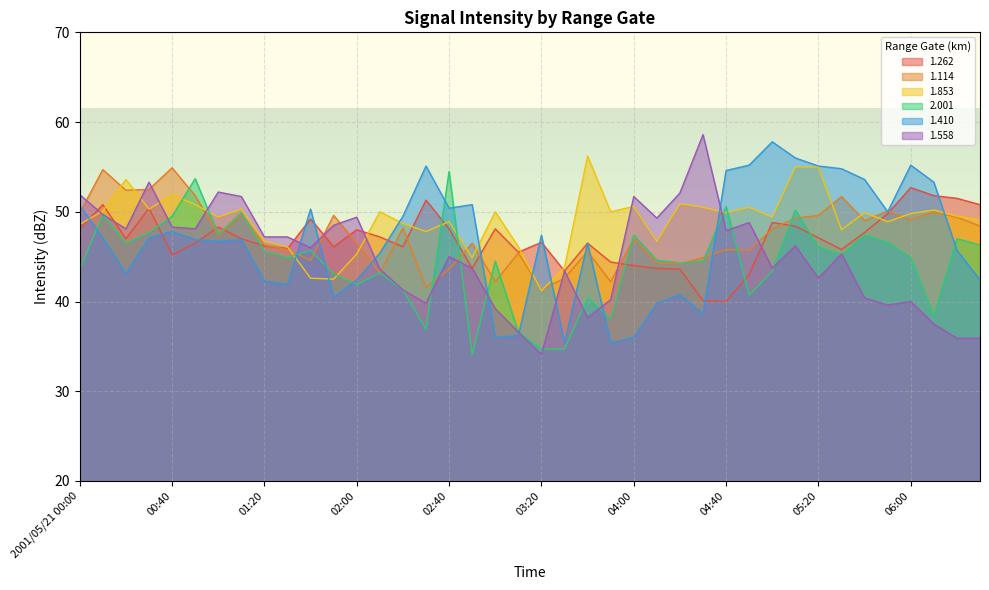

What is the difference between the 1.558 values at 02:10 and 00:50?

4.5